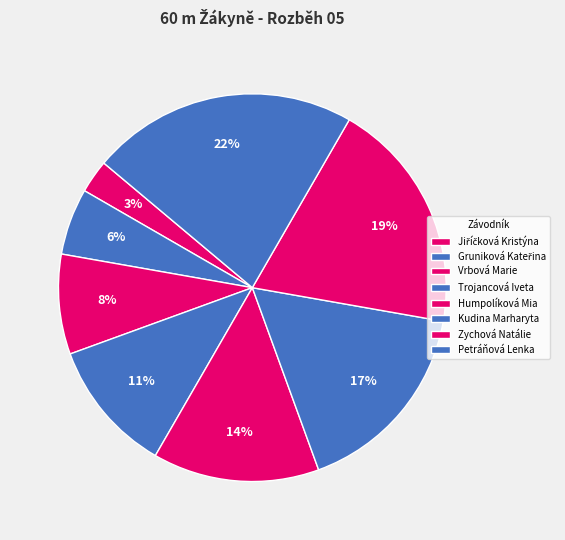

Count the number of slices in the pie.

8